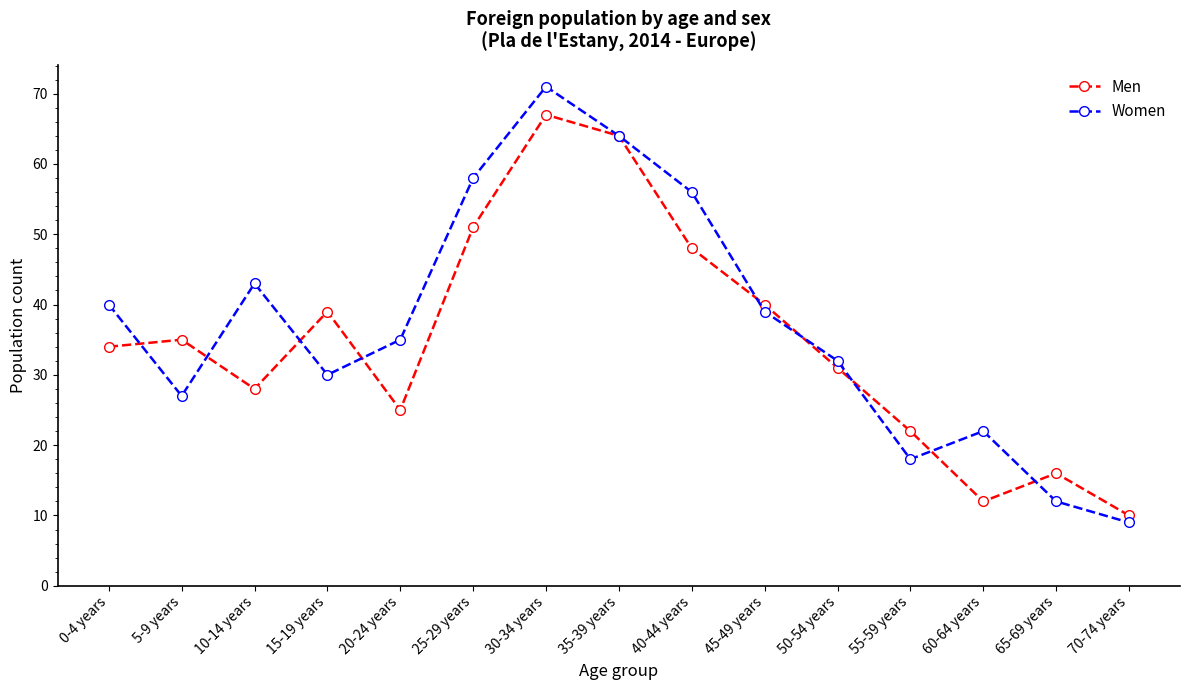

Rank the series by their average value, from lowest to highest.

Men, Women